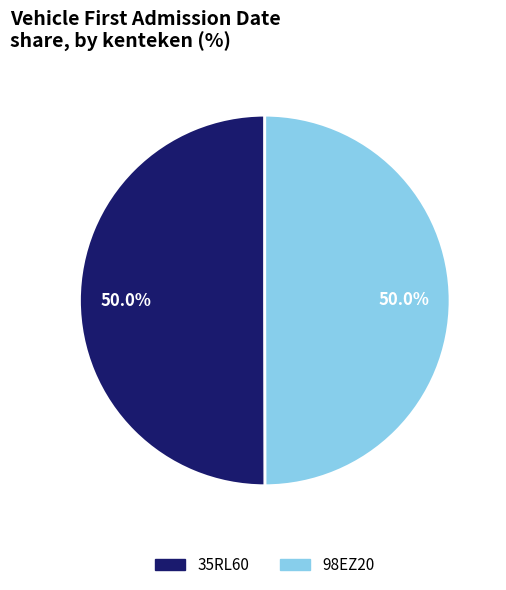

To the nearest percent, what portion does 98EZ20 represent?

50%